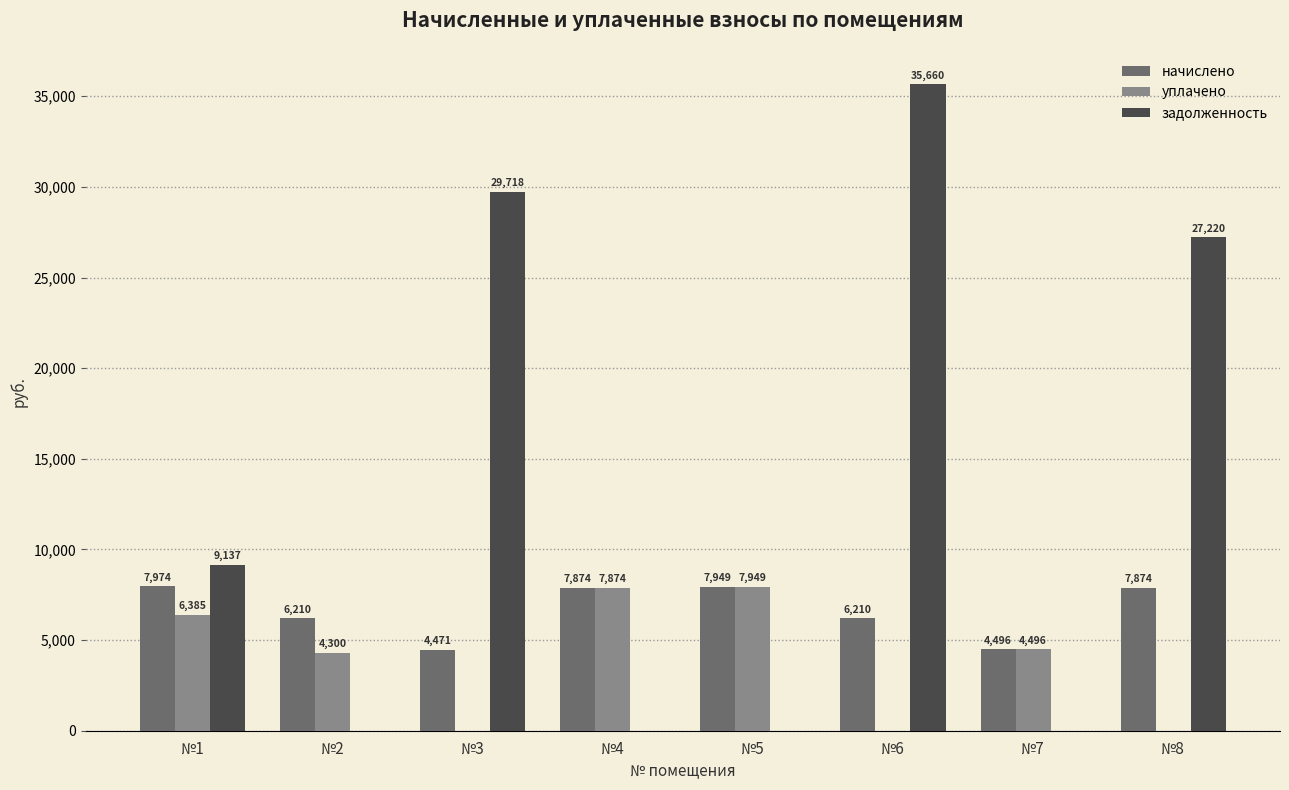

Which series changed the most between №3 and №8?

начислено